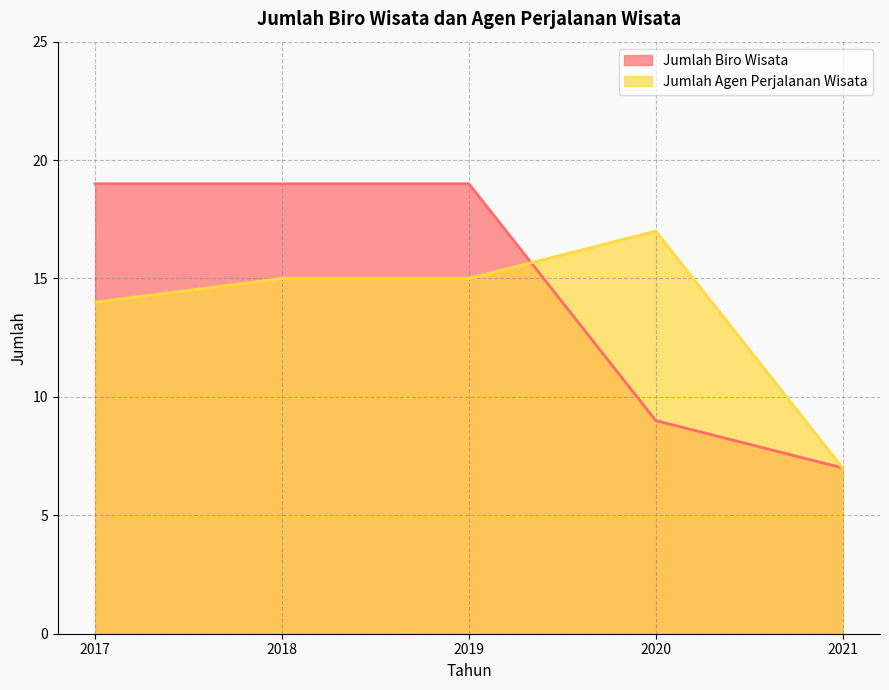

The value of Jumlah Agen Perjalanan Wisata at 2018 is 15. True or false?

True